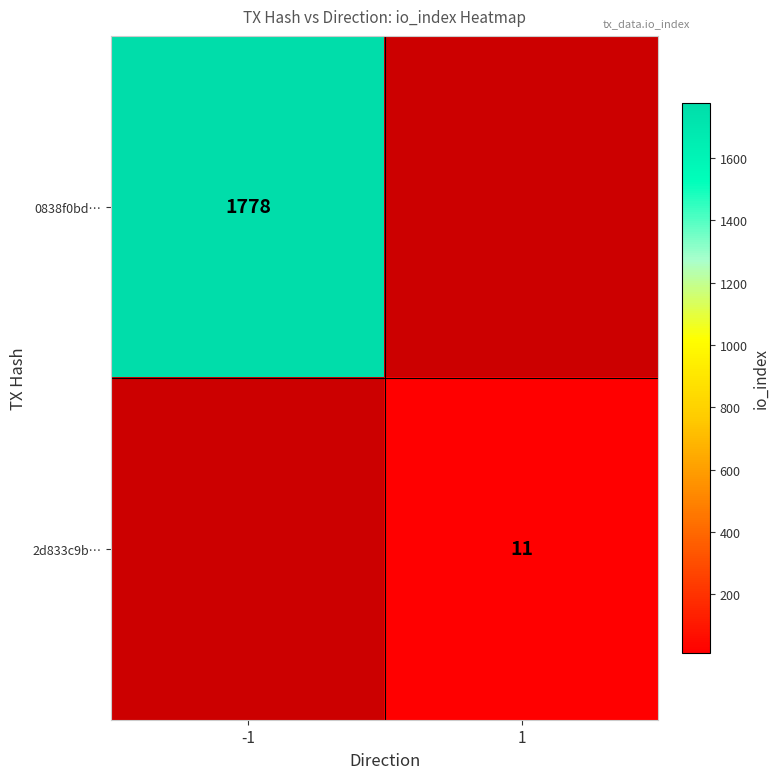

The value of 0838f0bd… at -1 is 2822.9. True or false?

False